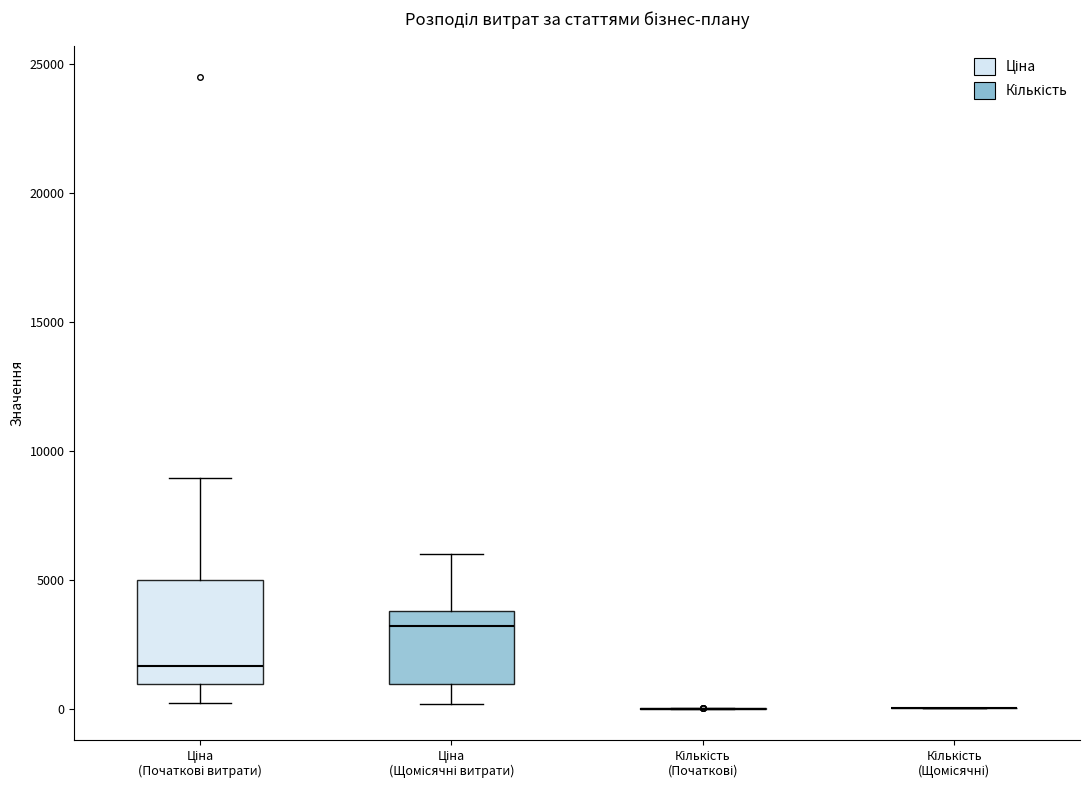

Reading left to right, read every box against the y-axis: the position of its median line, the range the box covers, and the ends of its whiskers. The values are not printed on the chart, so give them approximately, as read against the axis.

Ціна (Початкові витрати): median 1500, box 1000 to 5000, whiskers 0 to 9000
Ціна (Щомісячні витрати): median 3000, box 1000 to 4000, whiskers 0 to 6000
Кількість (Початкові): box collapsed to a line at 0, whiskers 0 to 0
Кількість (Щомісячні): box collapsed to a line at 0, whiskers 0 to 0